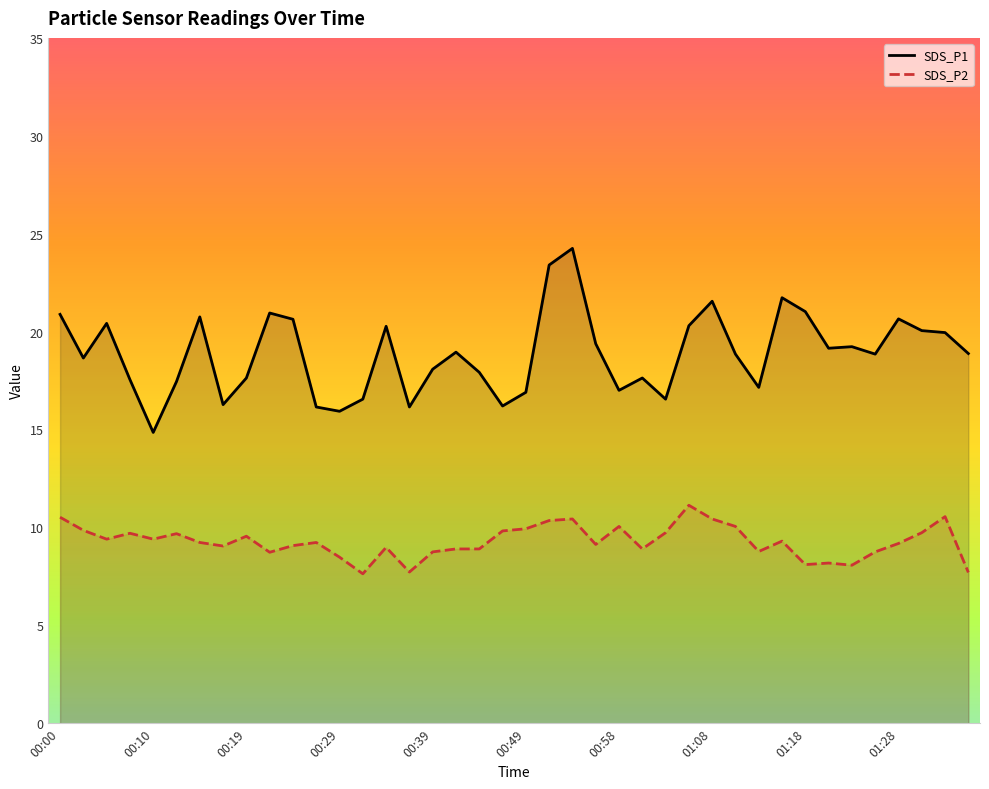

List the series in order of their overall mean, lowest first.

SDS_P2, SDS_P1